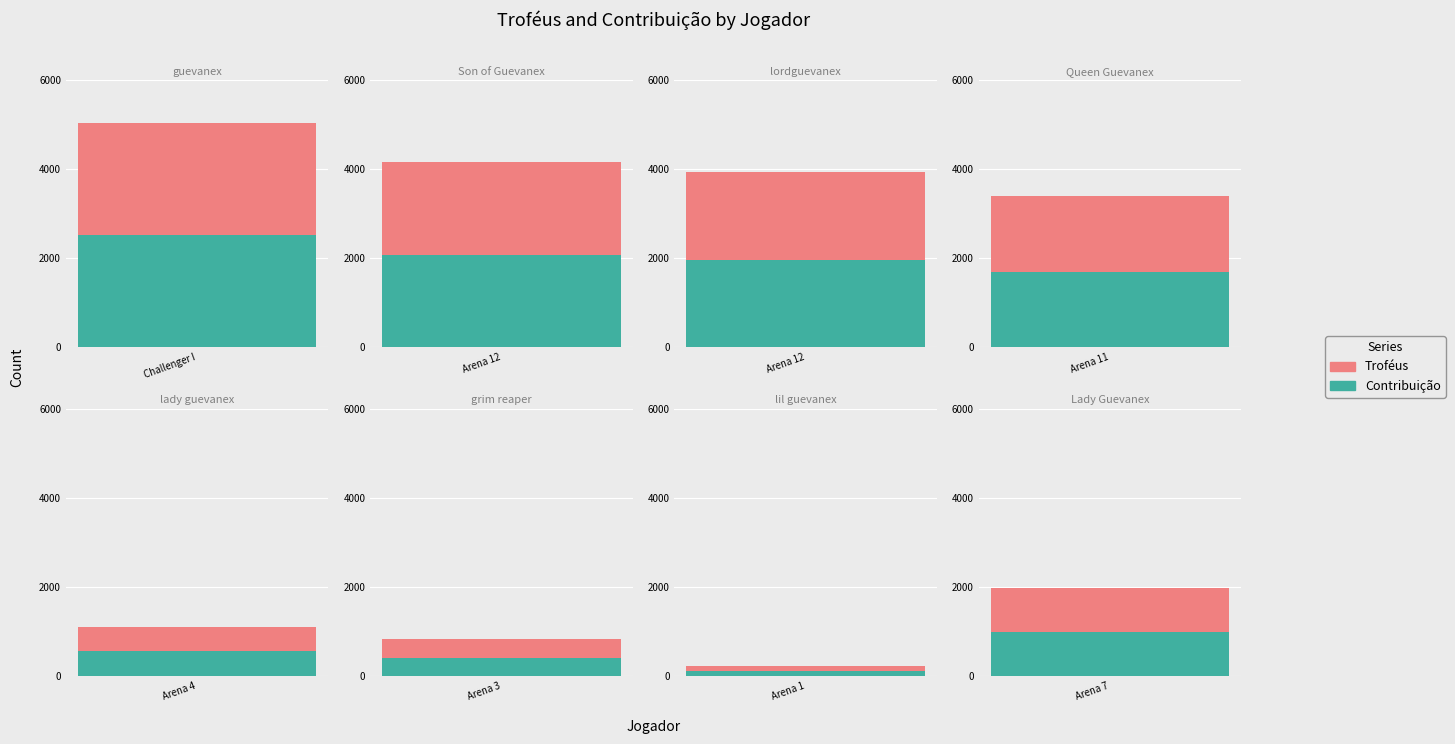

What is the spread (max minus min) of values at lordguevanex?

1974